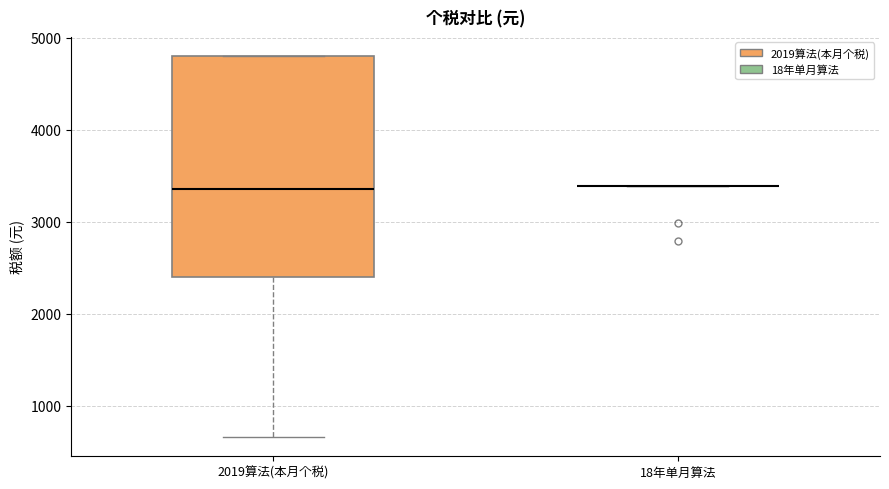

Reading left to right, read every box against the y-axis: the position of its median line, the range the box covers, and the ends of its whiskers. The values are not printed on the chart, so give them approximately, as read against the axis.

2019算法(本月个税): median 3400, box 2400 to 4800, whiskers 700 to 4800
18年单月算法: box collapsed to a line at 3400, whiskers 3400 to 3400